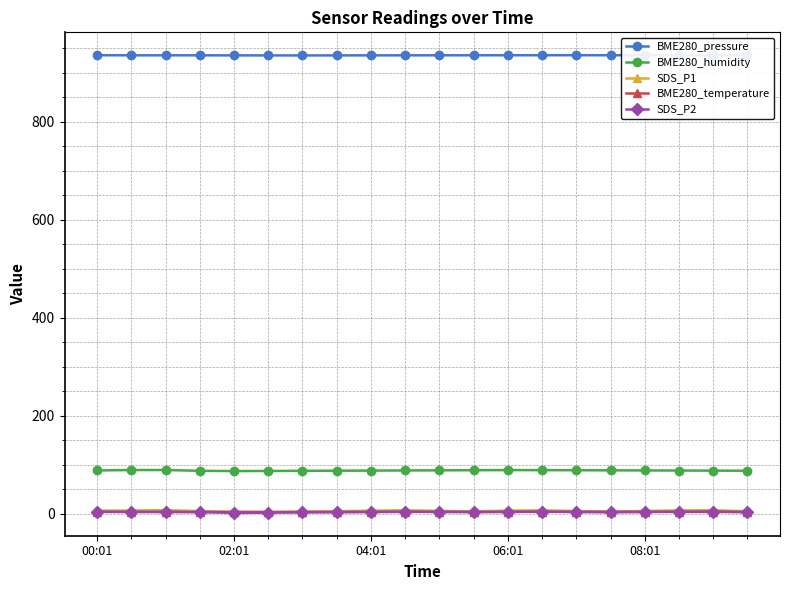

True or false: BME280_temperature and BME280_pressure intersect in this chart.

False